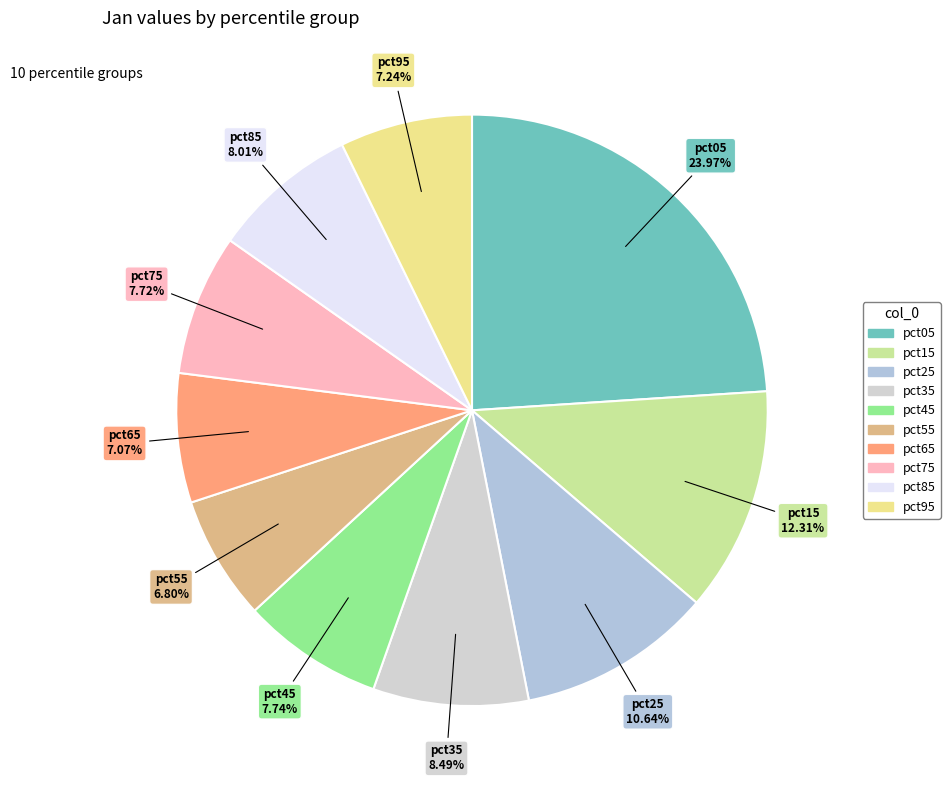

True or false: pct35 accounts for 14% of the total.

False